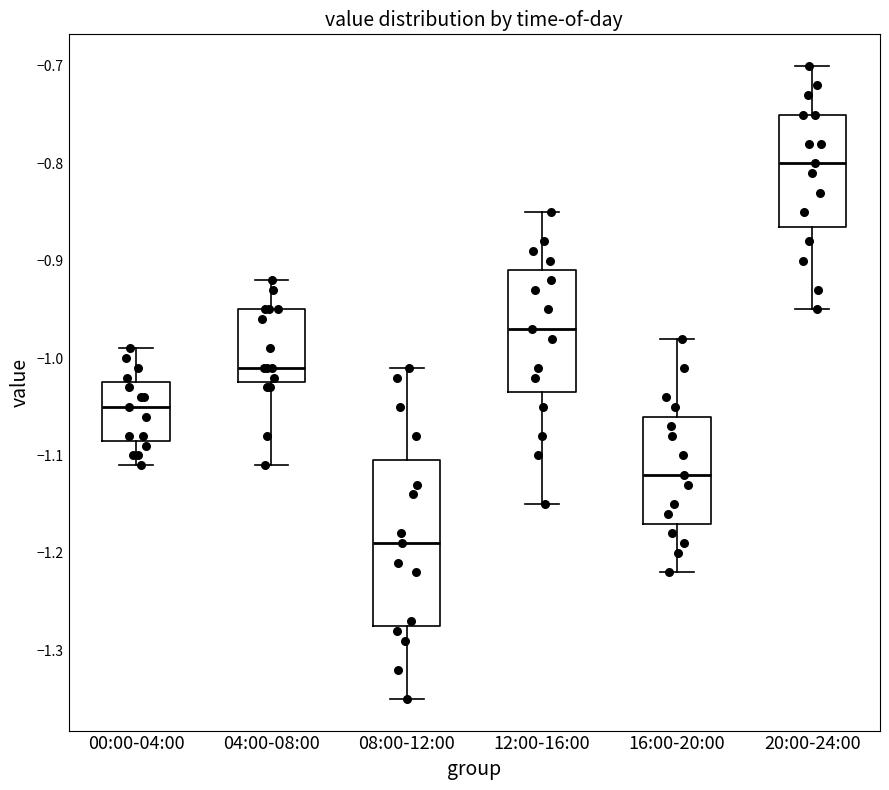

Comparing the boxes themselves (not the whiskers), which one is the tallest?

08:00-12:00